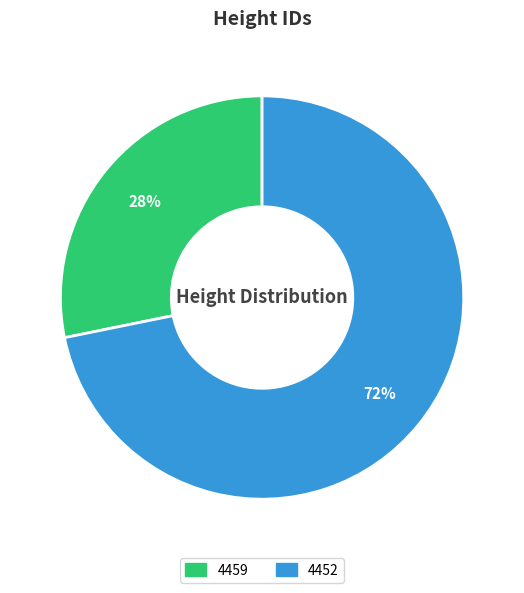

Rank the categories by value from lowest to highest.

4459, 4452